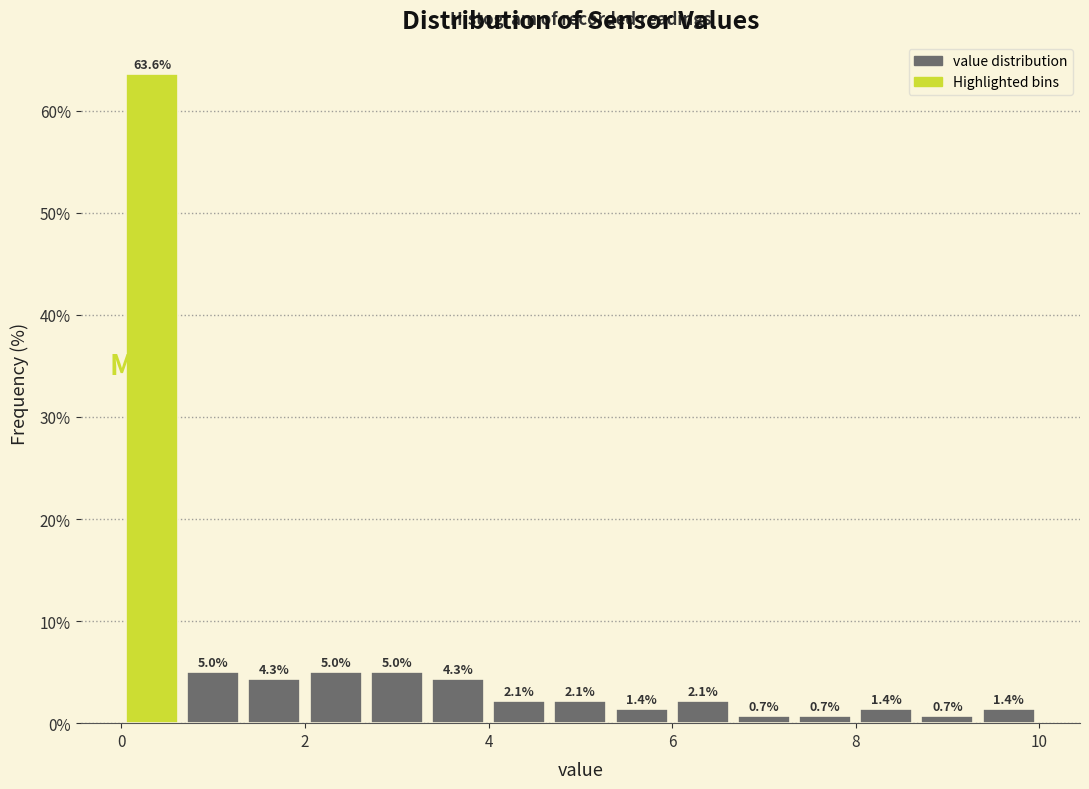

Around what value on the x-axis is the tallest bar? Give the approximate position of its centre, as read against the axis.

0.4